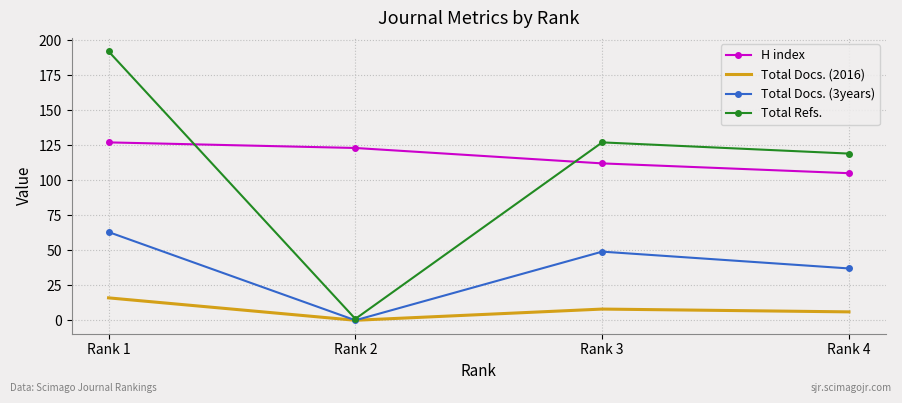

Where is Total Refs. nearest to the value 96?

Rank 4